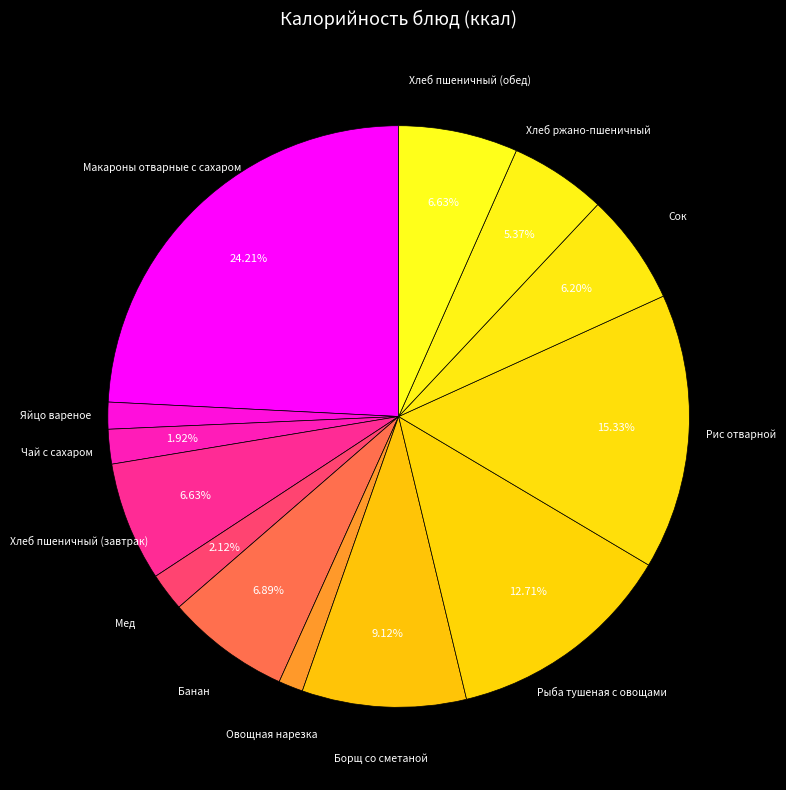

To the nearest percent, what is the difference between the largest and smallest slice percentages?

23%